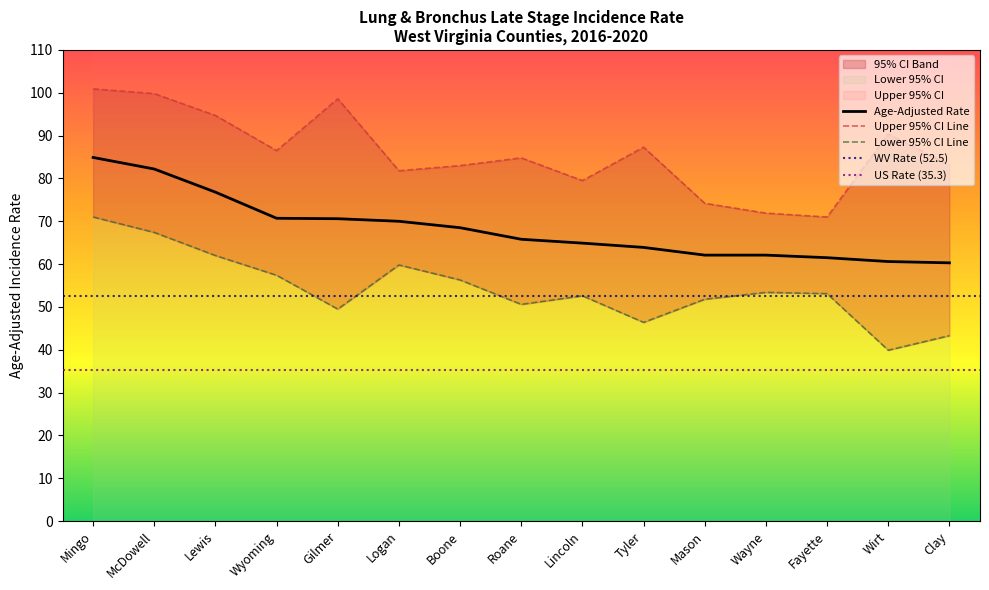

What is the smallest value displayed?

39.9